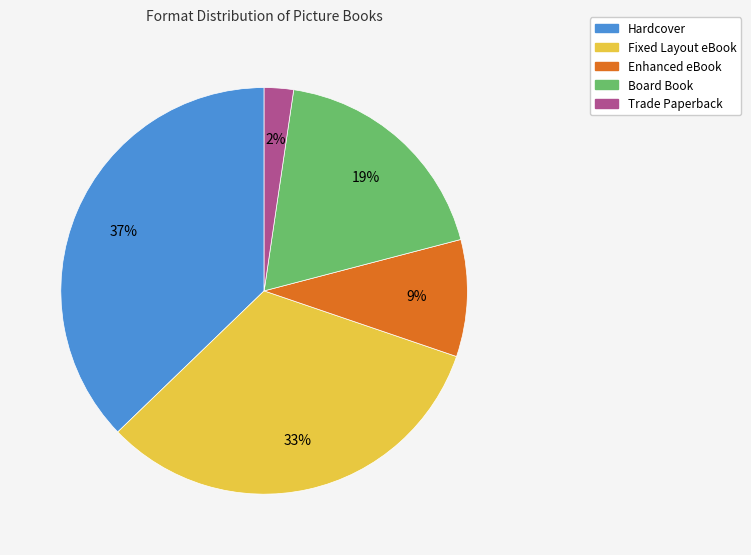

Approximately how many times larger is the value at Fixed Layout eBook compared to Hardcover?

0.9